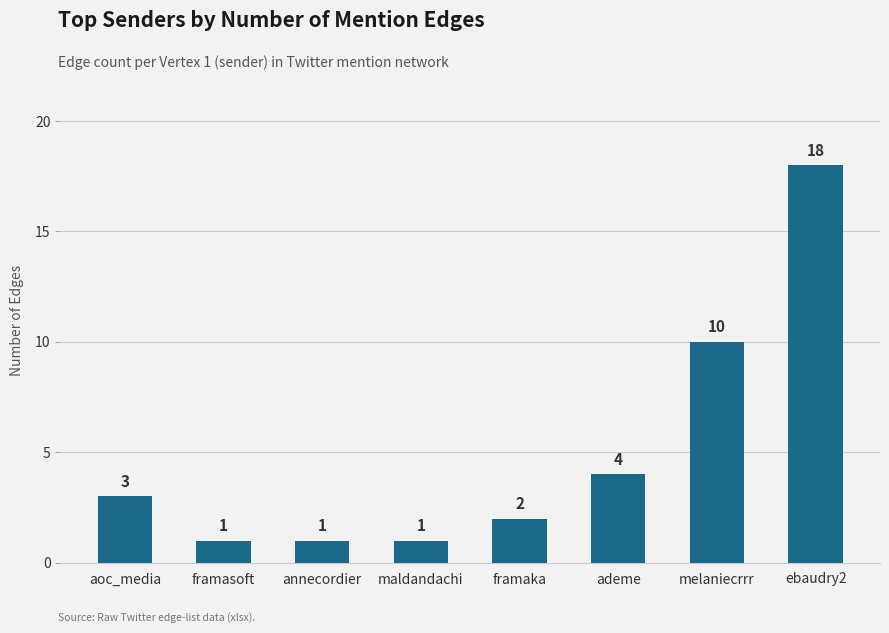

What is the maximum value shown in the chart?

18